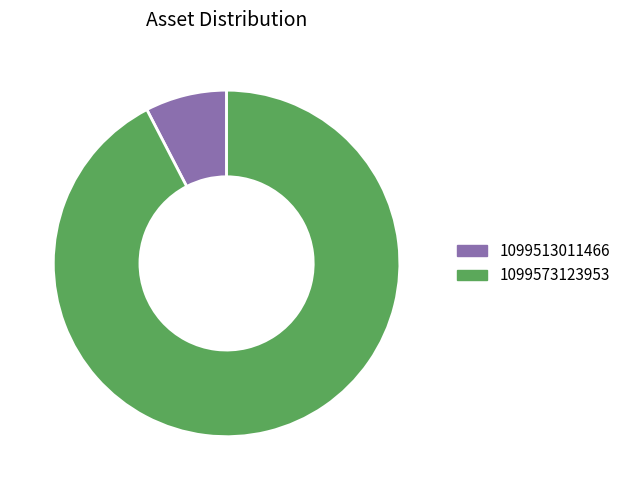

How many segments does this pie chart have?

2